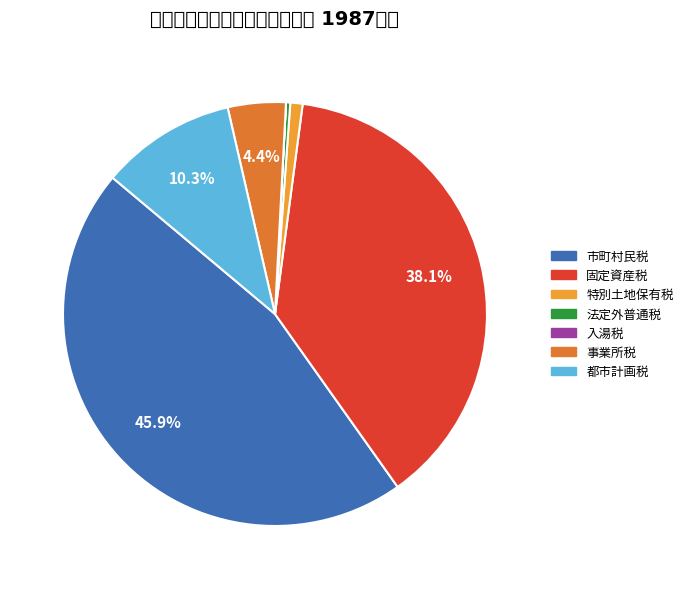

What is the total percentage of 都市計画税 and 固定資産税?

48.4%